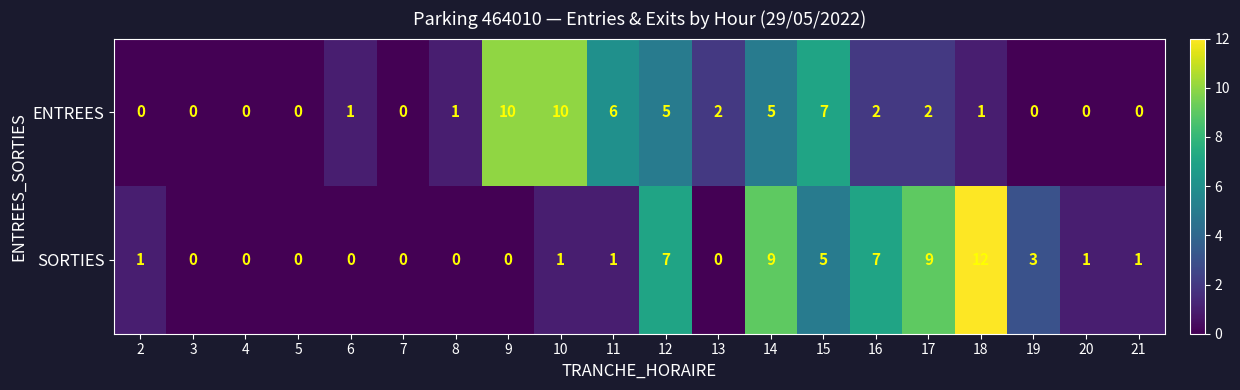

Rank the series at 15 from highest to lowest value.

ENTREES, SORTIES